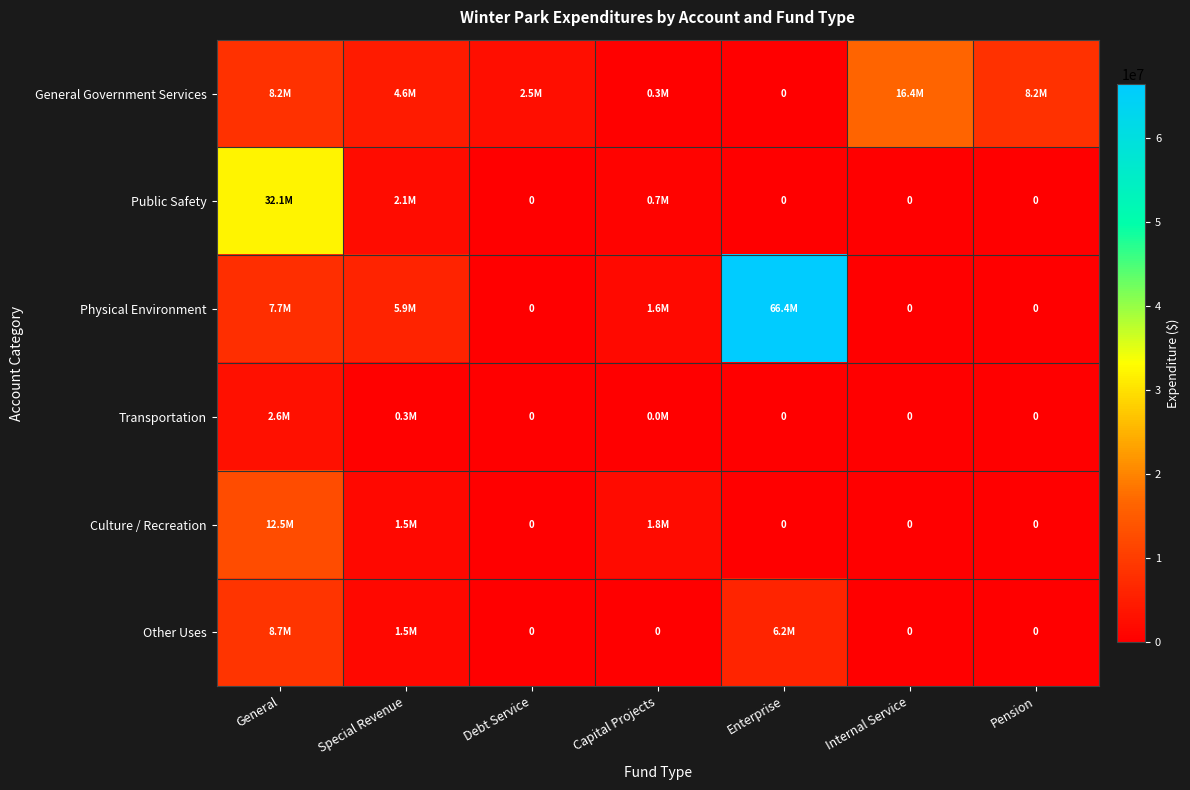

How many values in the Public Safety series exceed 0?

3